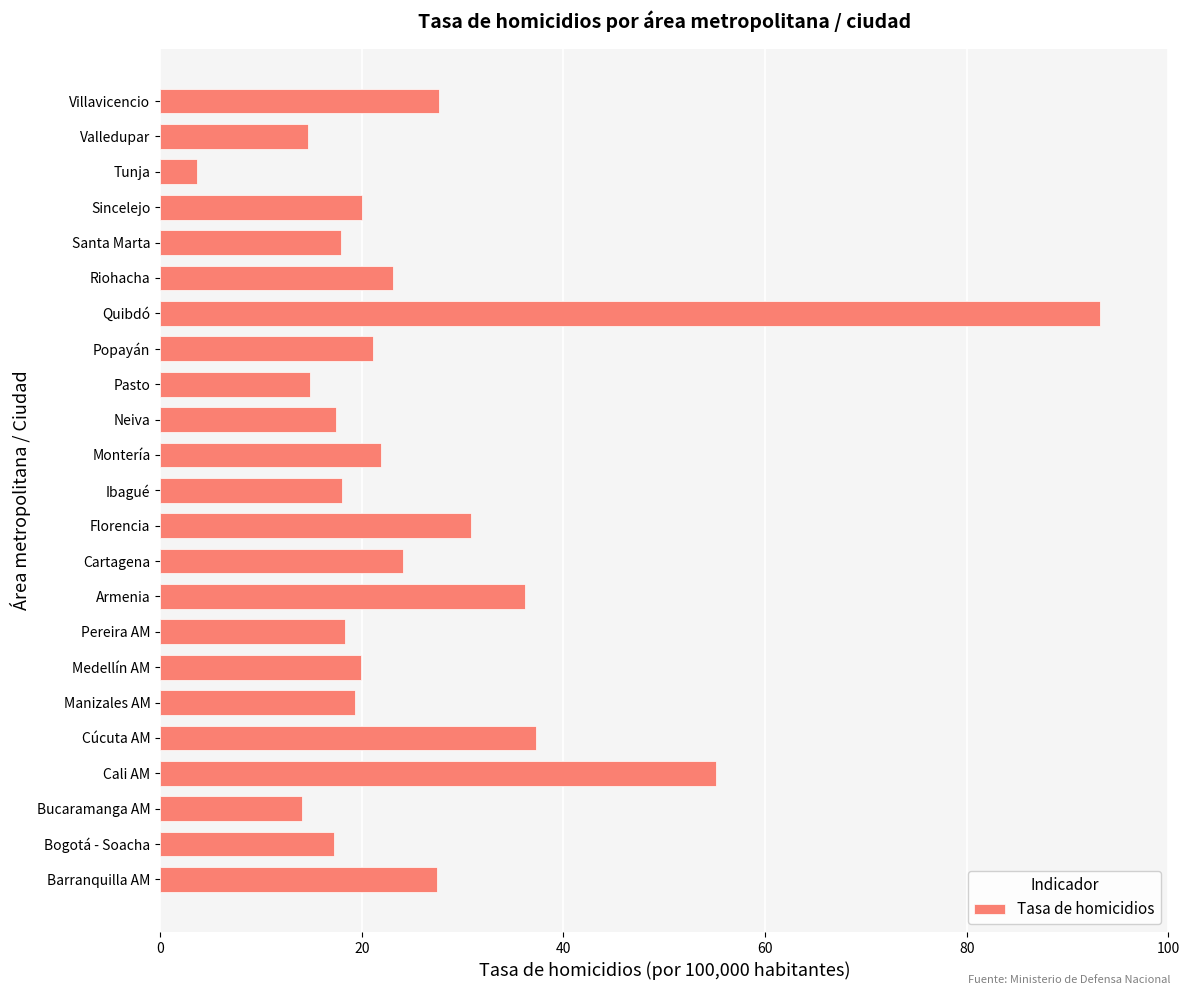

What is the maximum value shown in the chart?

93.2